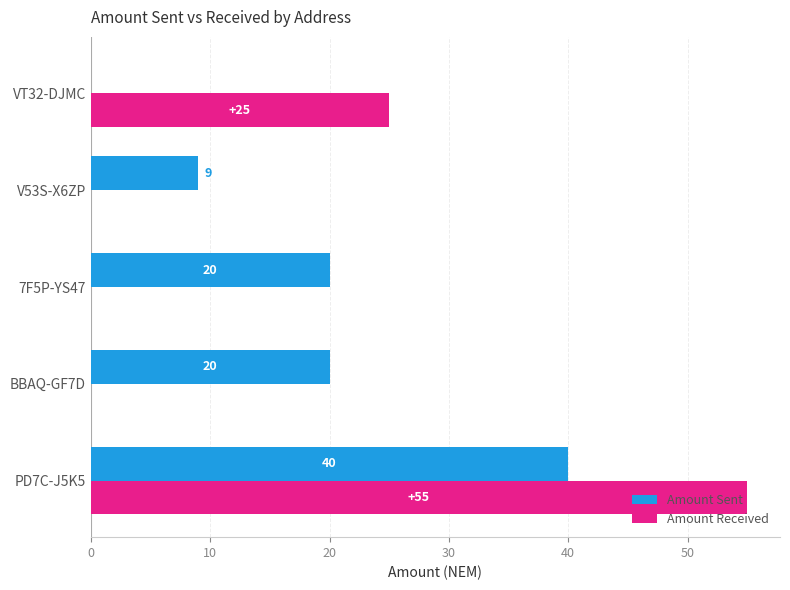

Which series has the largest total across all categories?

Amount Sent